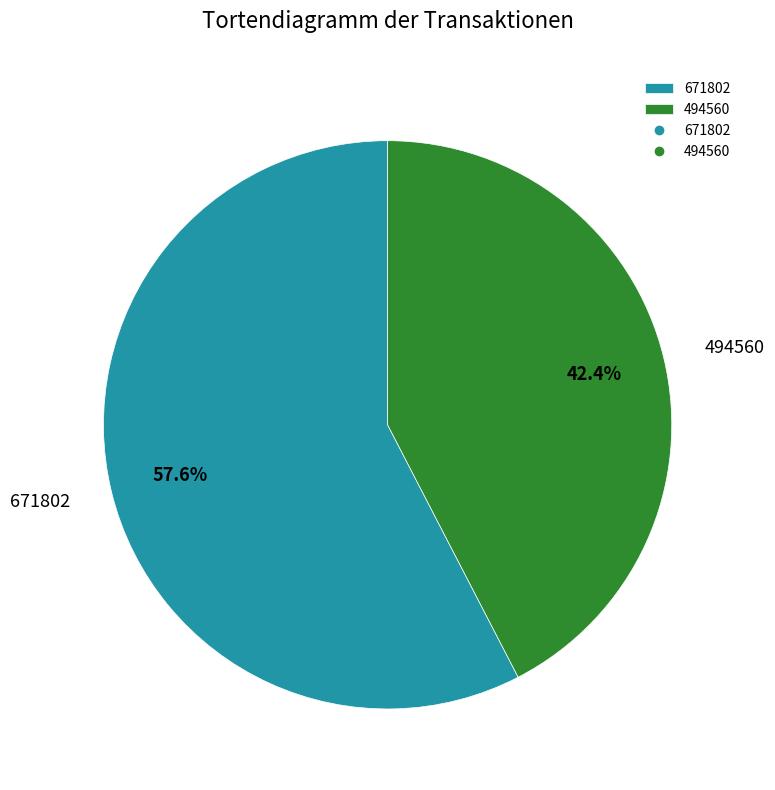

To the nearest percent, what is the difference between the largest and smallest slice percentages?

15%